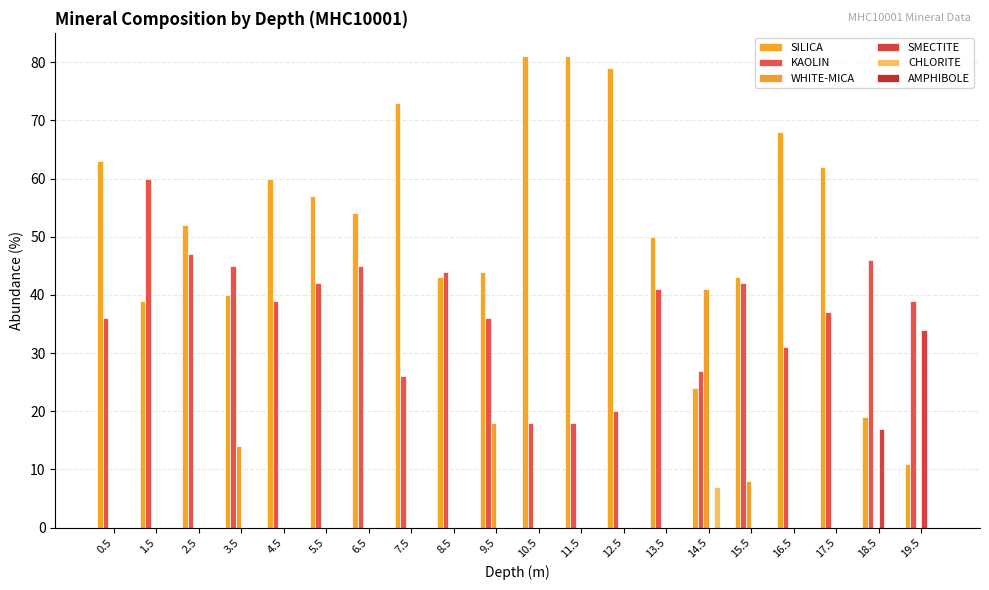

How many groups of bars are there?

20